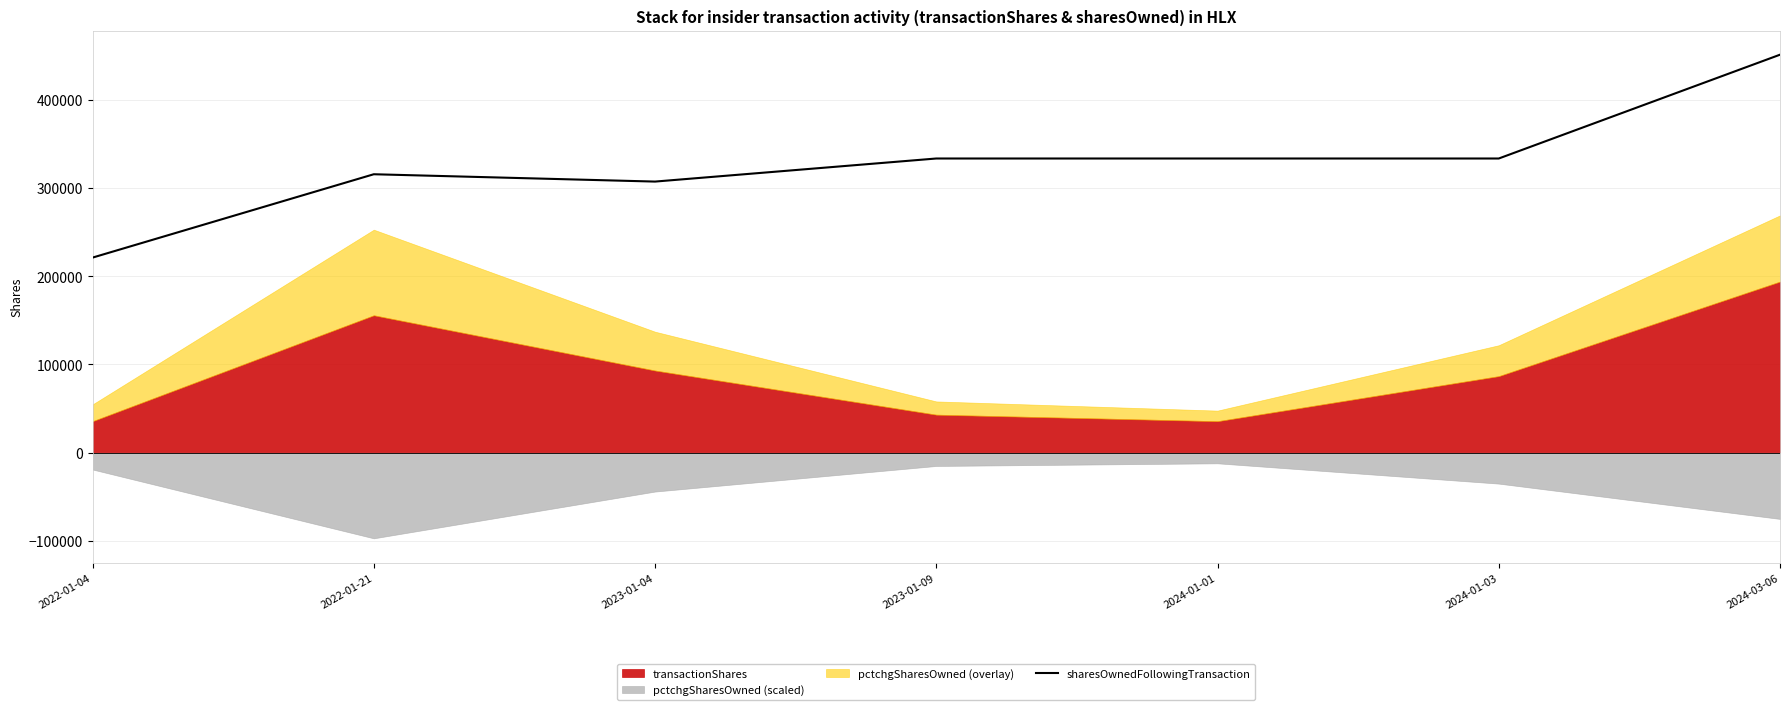

What is the minimum value for sharesOwnedFollowingTransaction?

221085